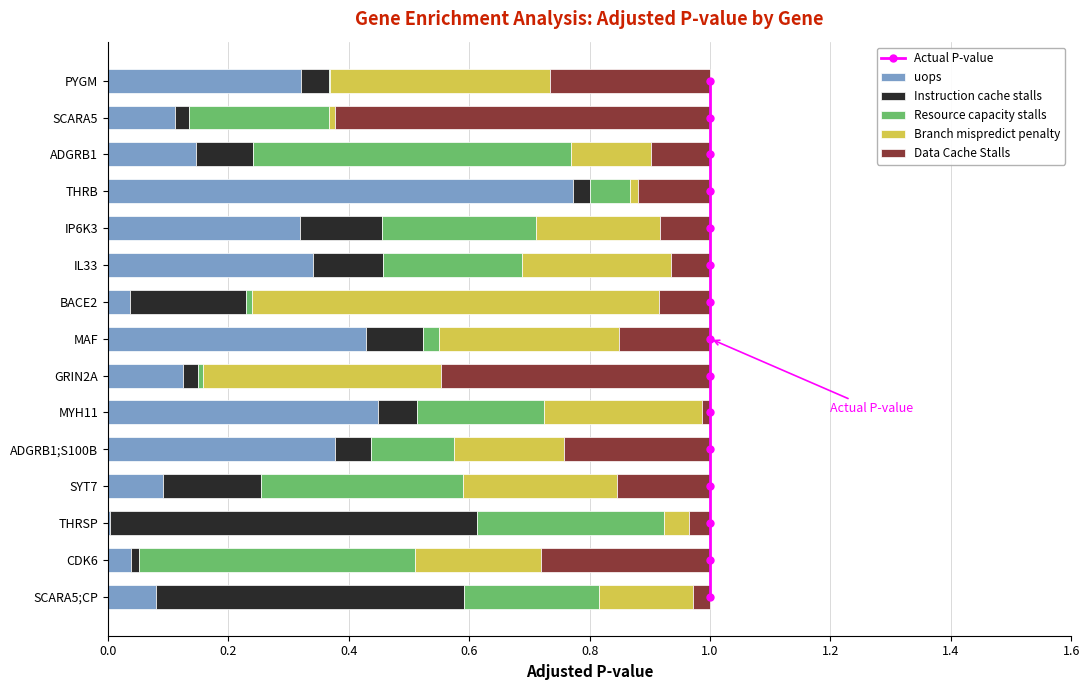

Which has a higher value, 1.0 or 1.0?

1.0